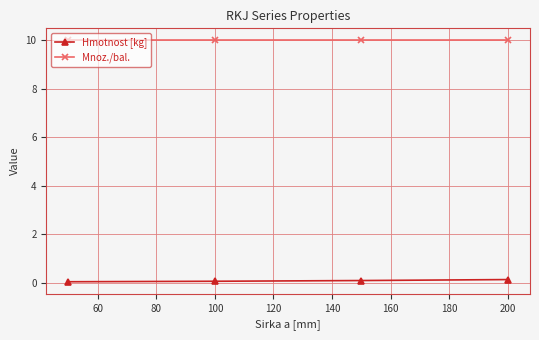

What is the sum of all Mnoz./bal. values?

40.0